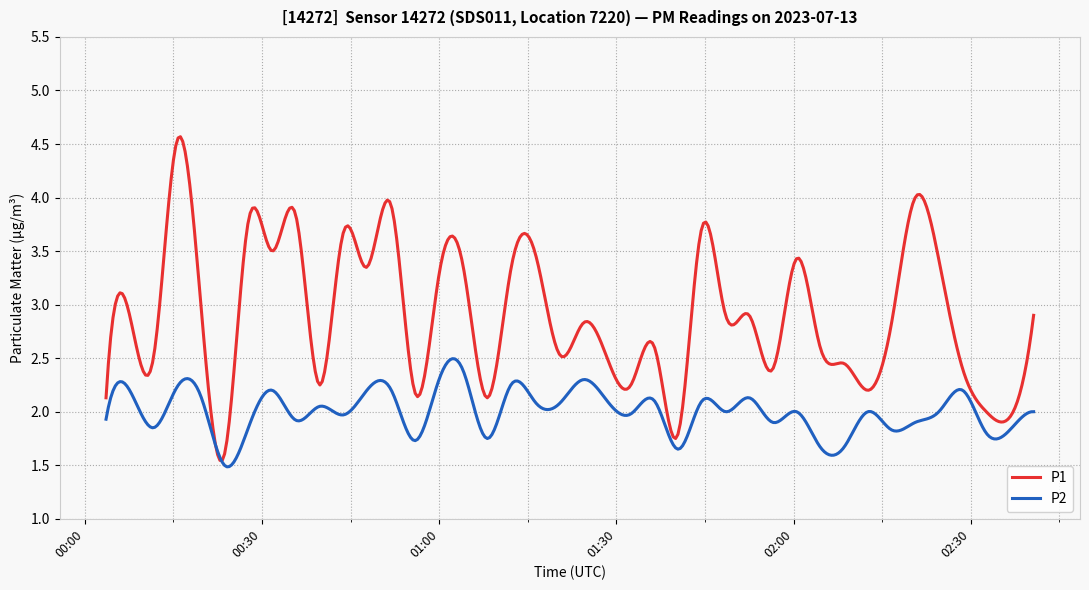

Rank the series by their maximum value, from lowest to highest.

P2, P1